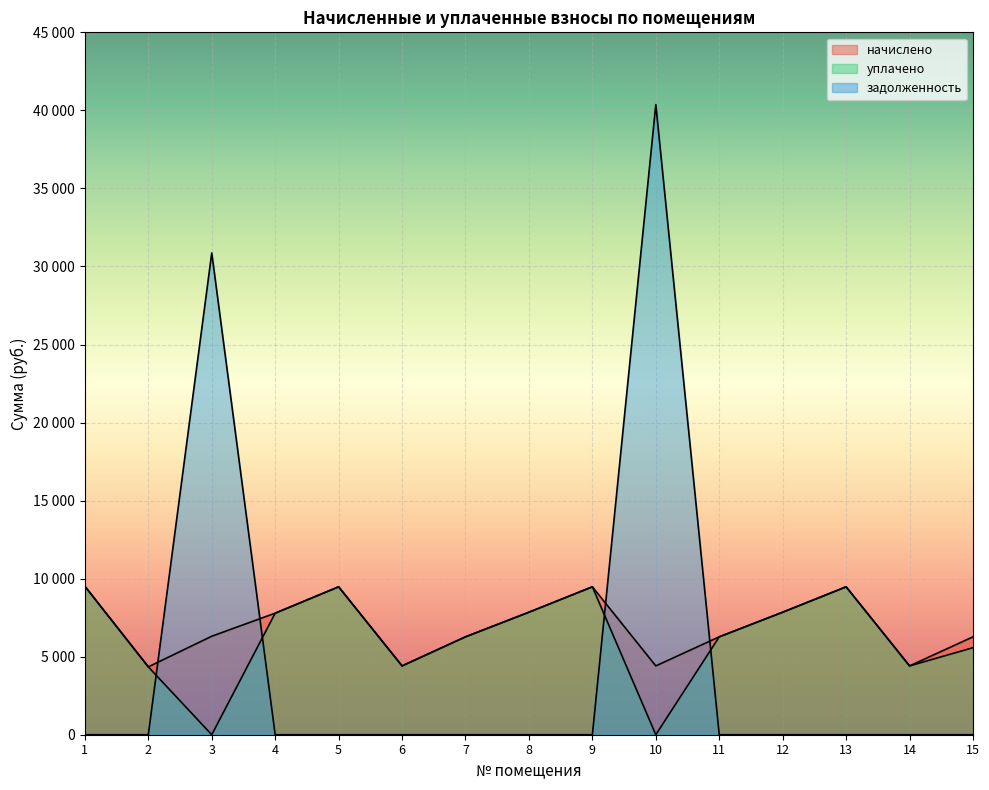

How many lines are shown in the chart?

3